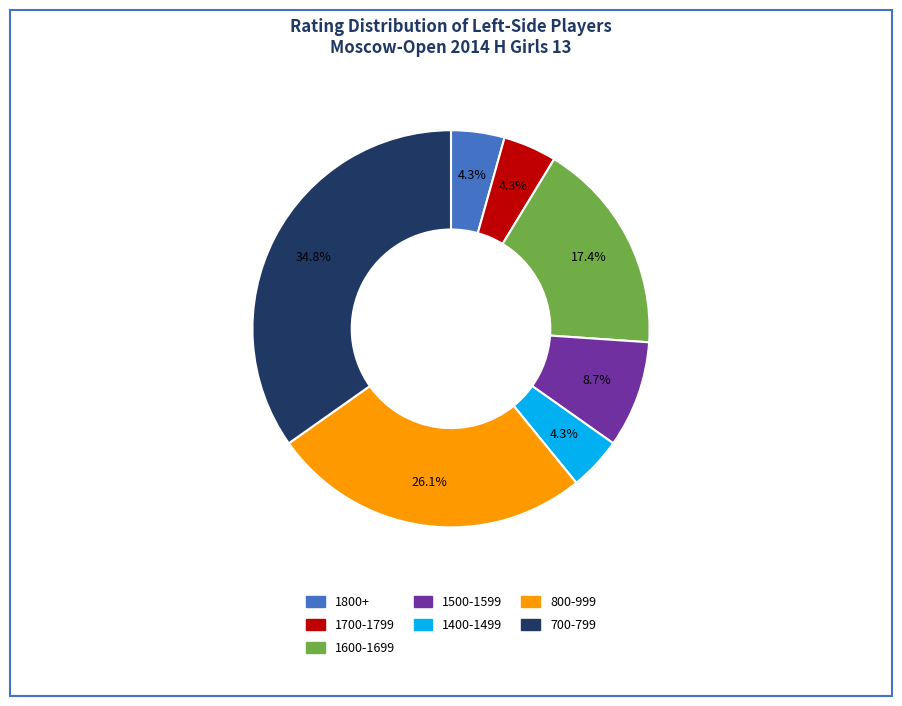

Does any single category account for the majority?

No